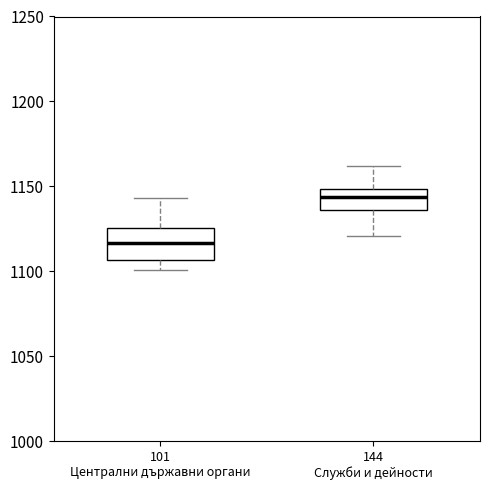

Reading left to right, read every box against the y-axis: the position of its median line, the range the box covers, and the ends of its whiskers. The values are not printed on the chart, so give them approximately, as read against the axis.

101 Централни държавни органи: median 1115, box 1105 to 1125, whiskers 1100 to 1145
144 Служби и дейности: median 1145, box 1135 to 1150, whiskers 1120 to 1160